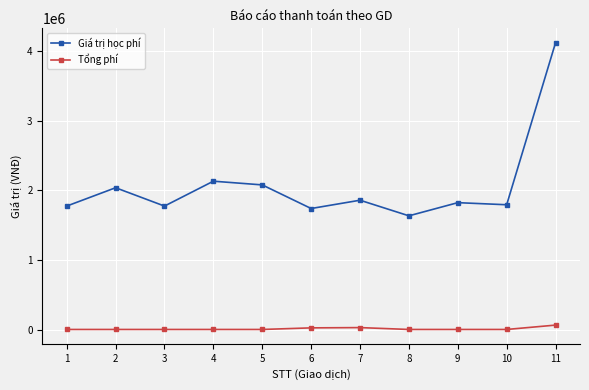

What is the average value of the Giá trị học phí series?

2070242